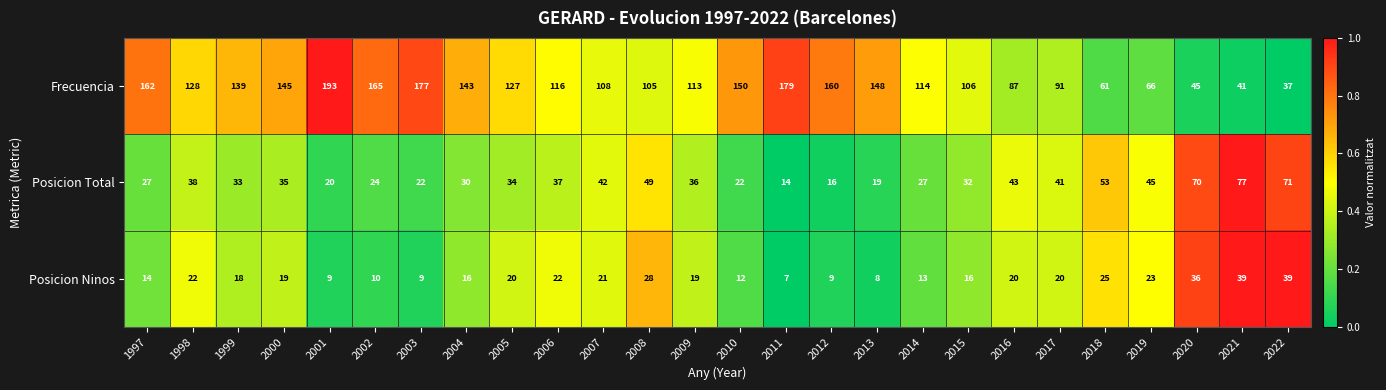

Which series has the largest range (max minus min)?

Frecuencia